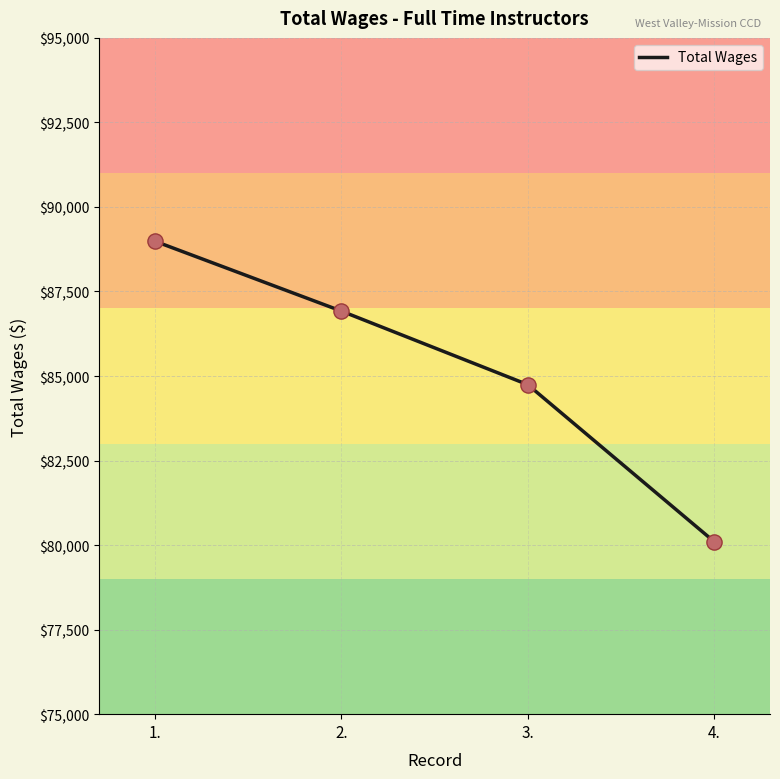

Approximately how many times larger is the value at 1. compared to 4.?

1.1